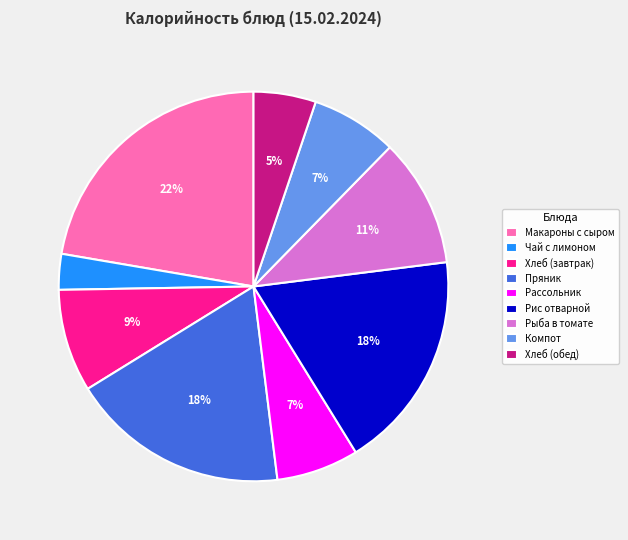

To the nearest percent, what is the combined percentage of Хлеб (завтрак) and Хлеб (обед)?

14%